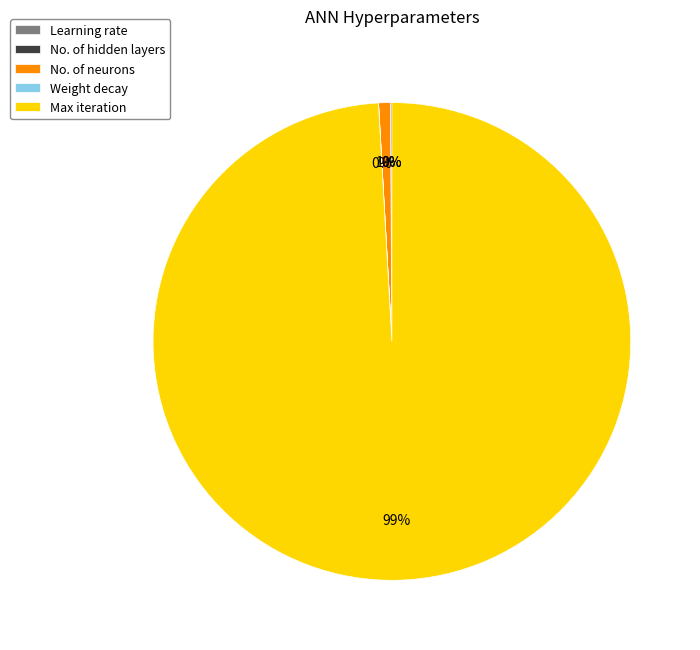

Between Max iteration and No. of neurons, which is larger?

Max iteration